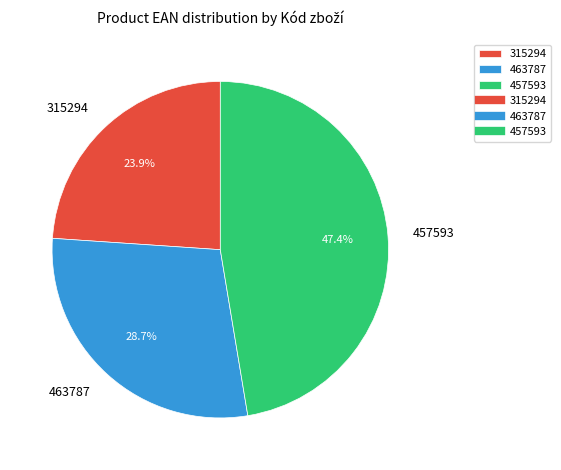

Combined, what portion of the pie is 315294 and 463787?

52.6%